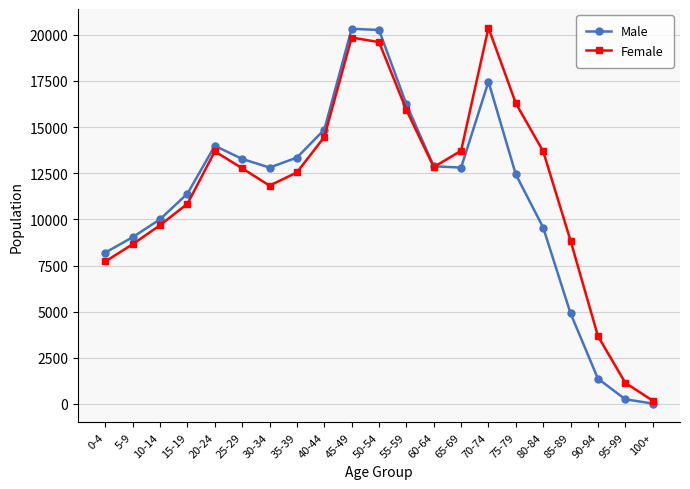

What is the label of the 6th point from the right?

75-79